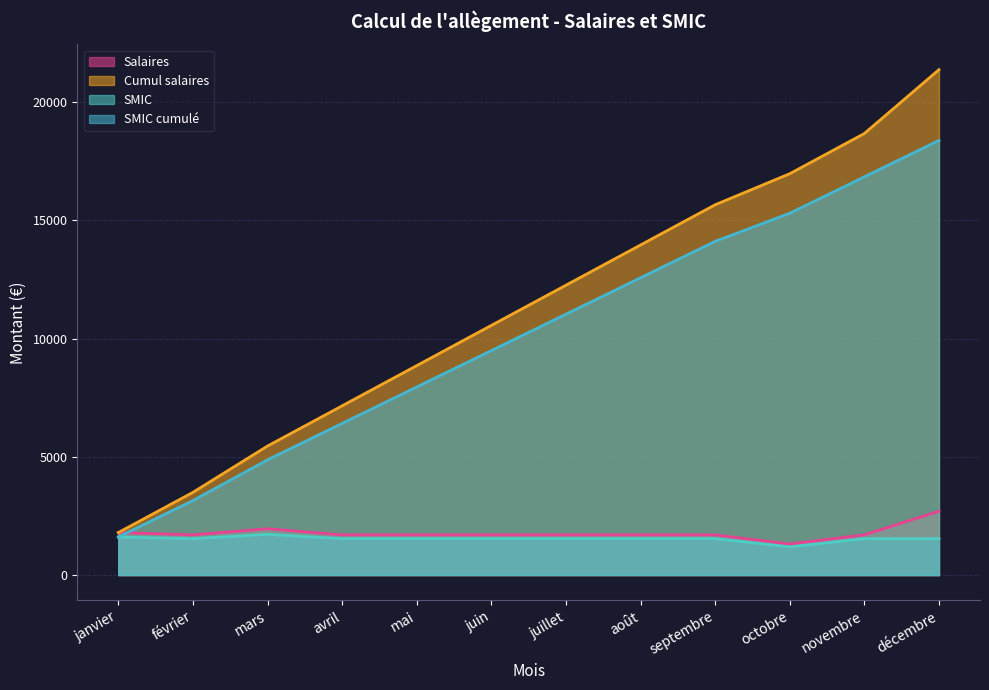

At which category does the chart reach its minimum across all series?

octobre